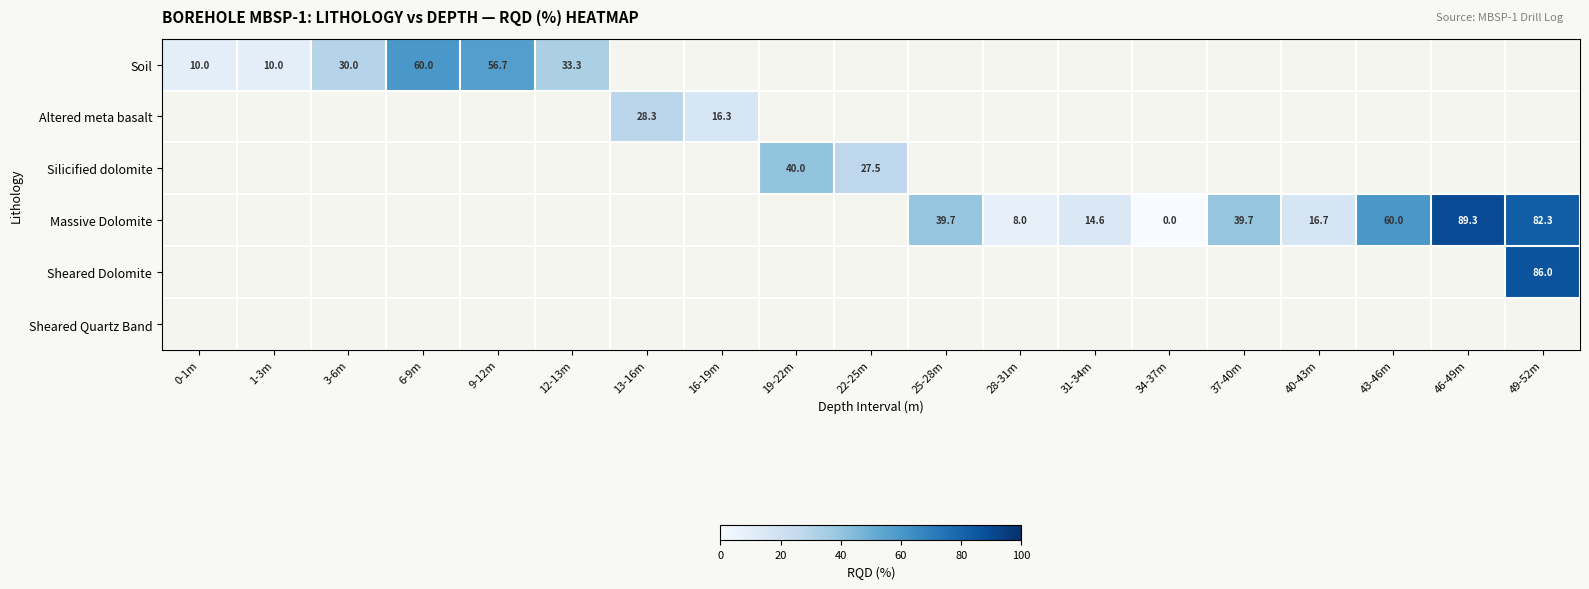

Which label corresponds to the smallest value in the chart?

34-37m